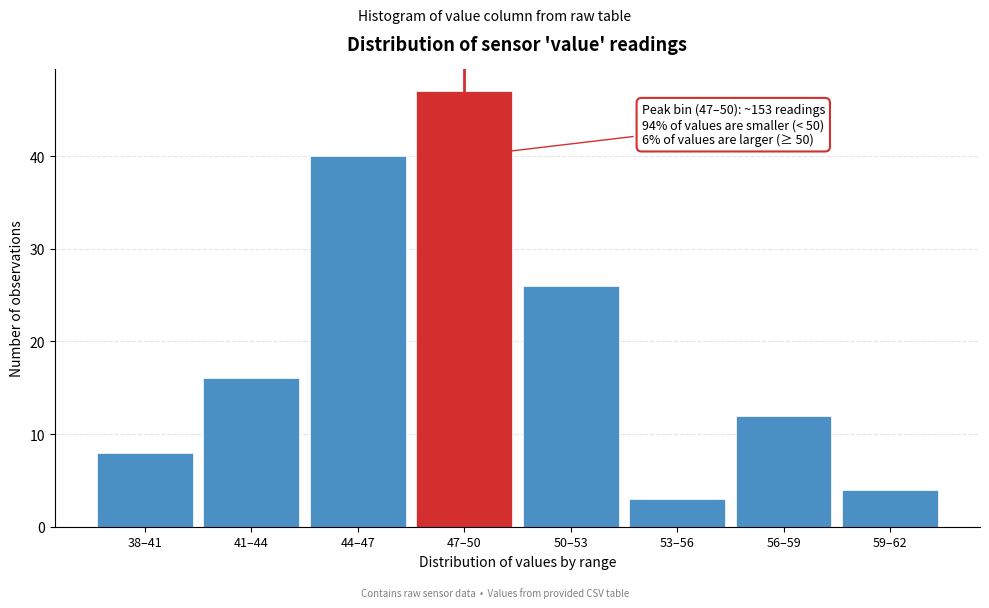

Reading left to right, extract all data points from this chart.

8	16	40	47	26	3	12	4